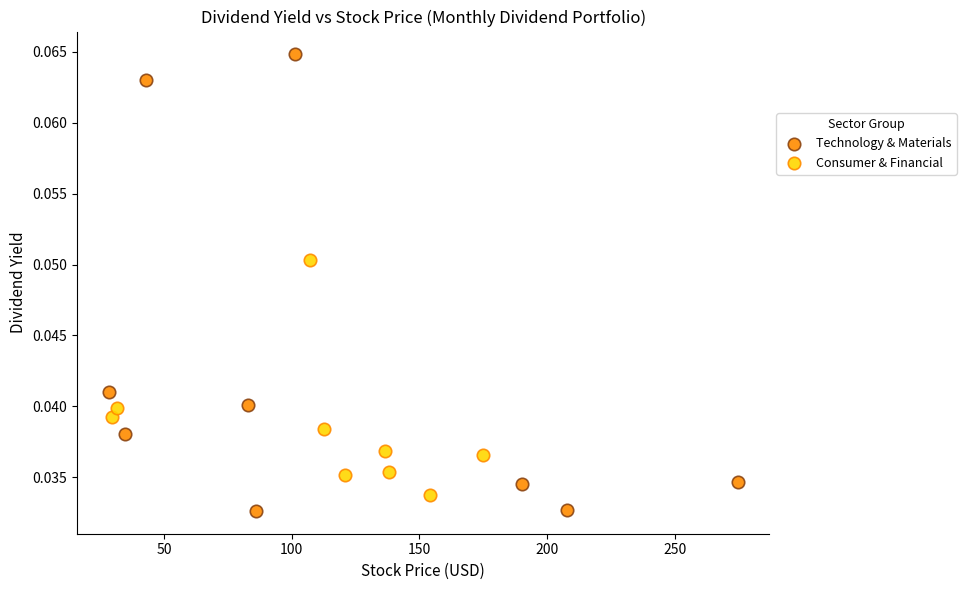

Which series reaches the maximum Y coordinate?

Technology & Materials